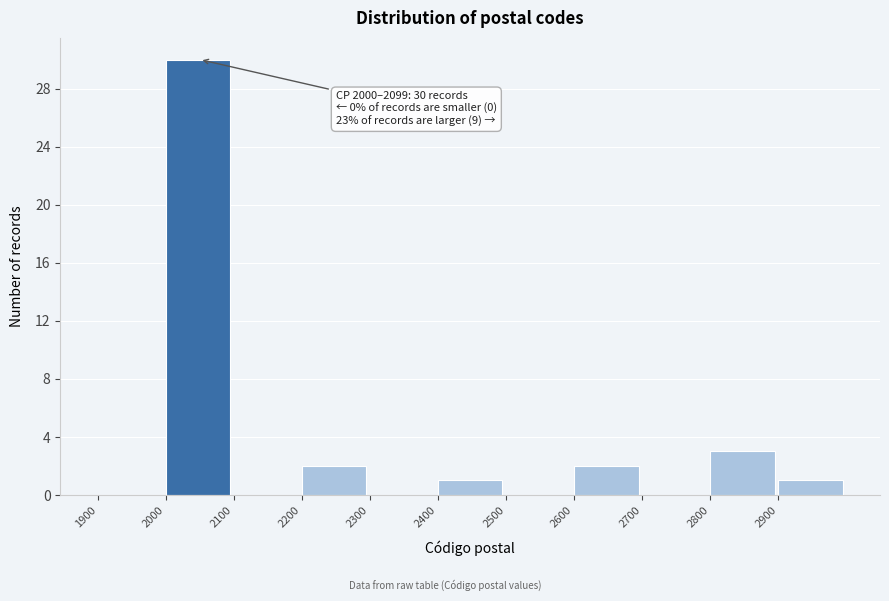

Reading left to right, transcribe all the data shown in this chart.

1900=0	2000=30	2100=0	2200=2	2300=0	2400=1	2500=0	2600=2	2700=0	2800=3	2900=1